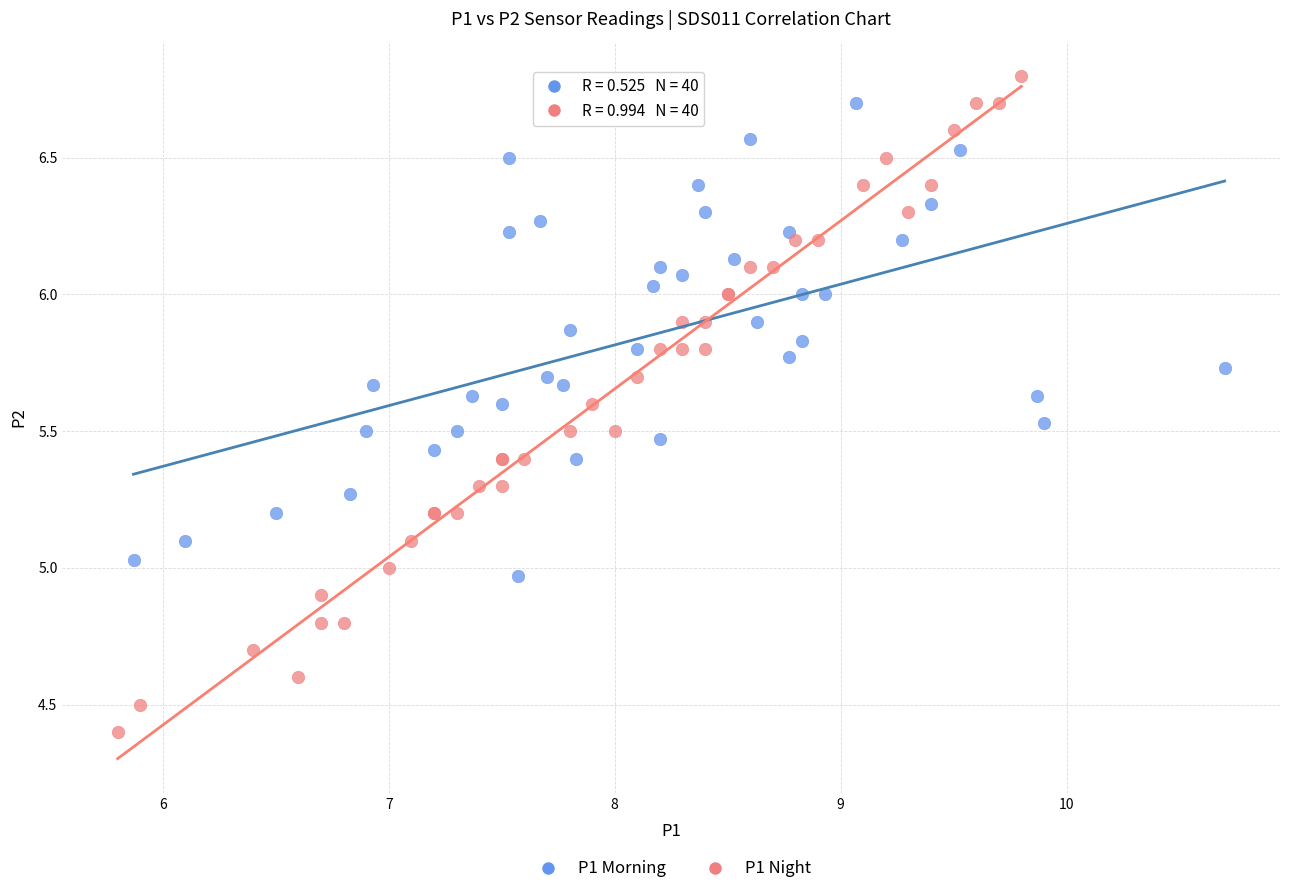

What are all the series names shown in the legend?

P1 Morning, P1 Night